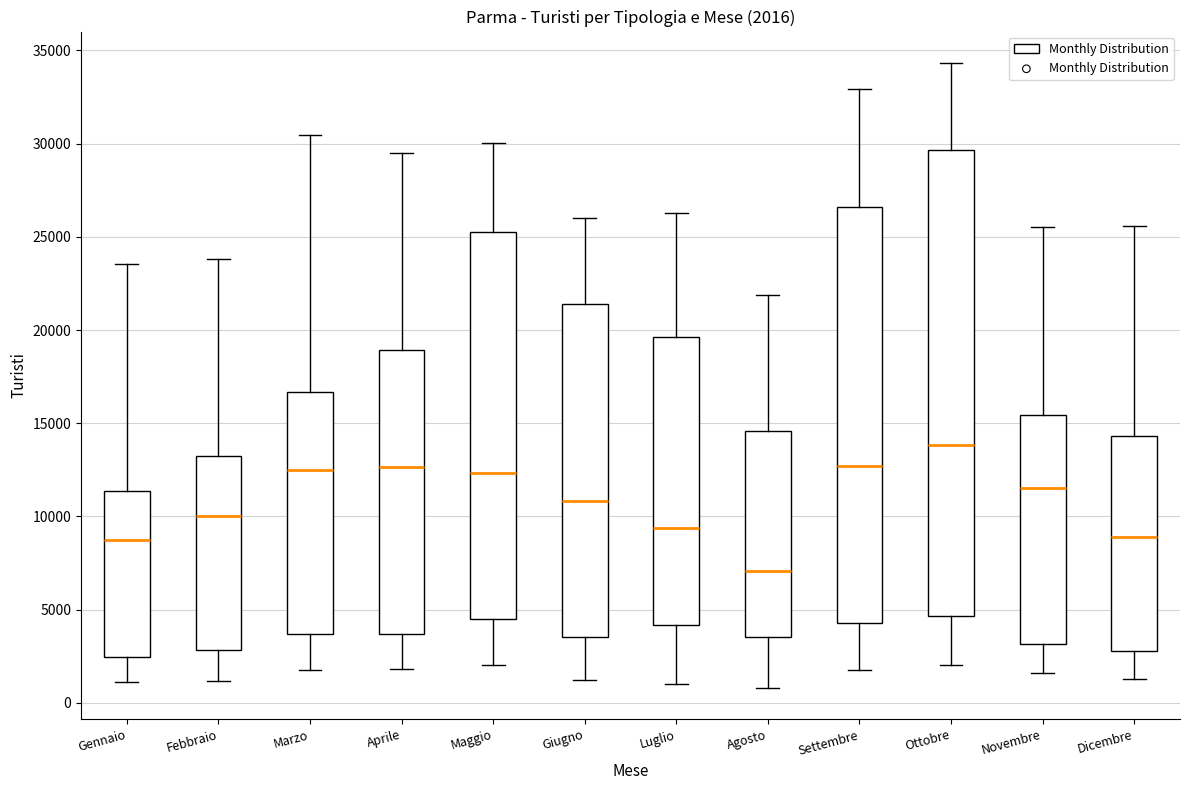

Which box's median line is the highest?

Ottobre